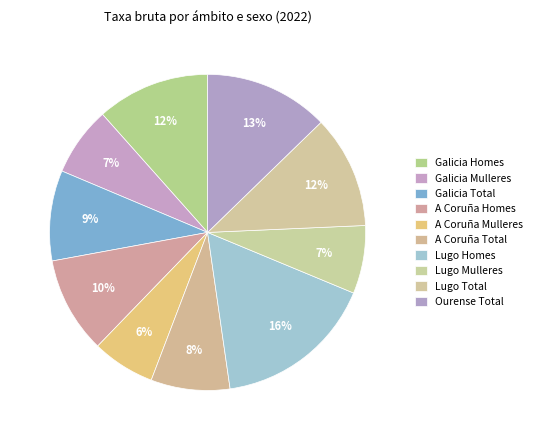

To the nearest percent, what percentage of the pie is Ourense Total?

13%